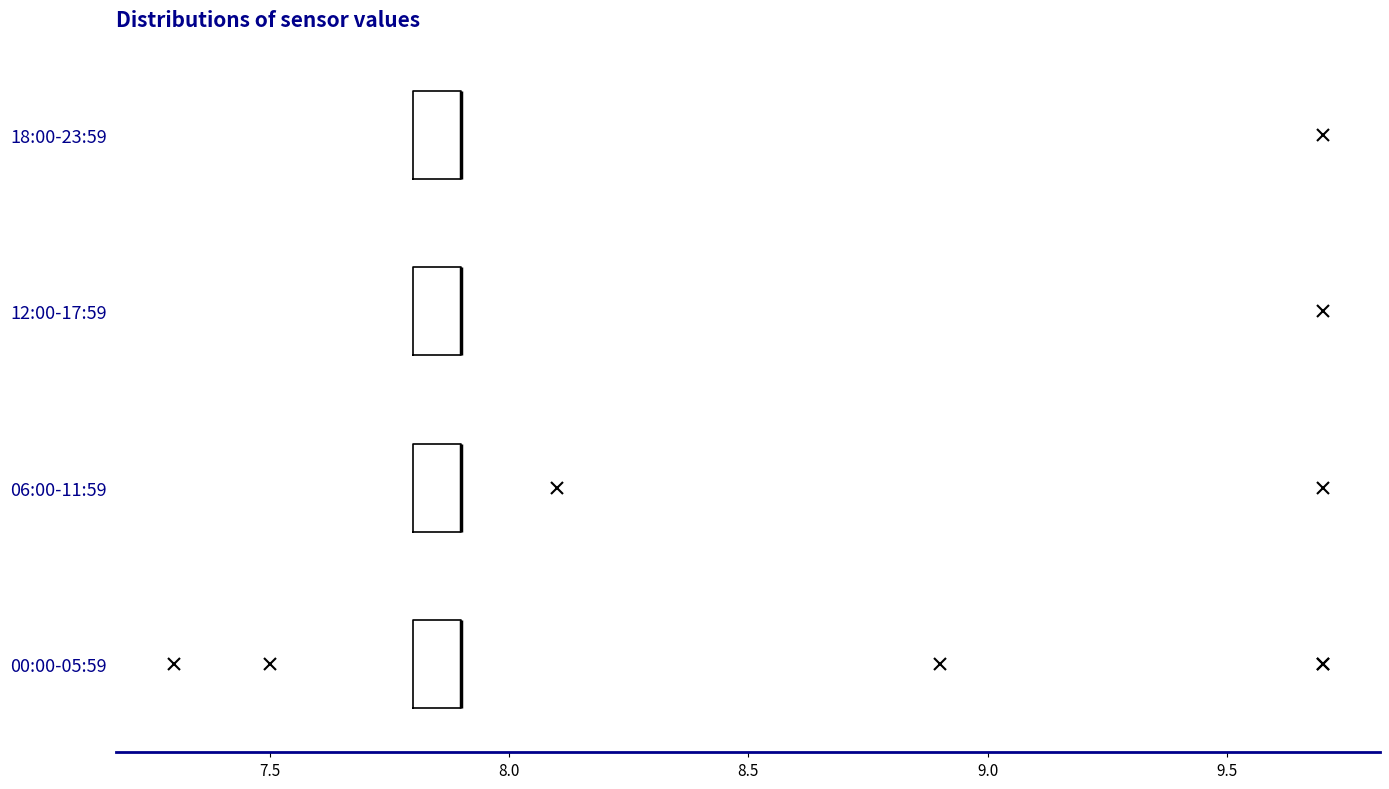

Reading bottom to top, read every box against the x-axis: the position of its median line, the range the box covers, and the ends of its whiskers. The values are not printed on the chart, so give them approximately, as read against the axis.

00:00-05:59: median 7.9 (drawn on the box's right edge), box 7.8 to 7.9, whiskers 7.8 to 7.9
06:00-11:59: median 7.9 (drawn on the box's right edge), box 7.8 to 7.9, whiskers 7.8 to 7.9
12:00-17:59: median 7.9 (drawn on the box's right edge), box 7.8 to 7.9, whiskers 7.8 to 7.9
18:00-23:59: median 7.9 (drawn on the box's right edge), box 7.8 to 7.9, whiskers 7.8 to 7.9